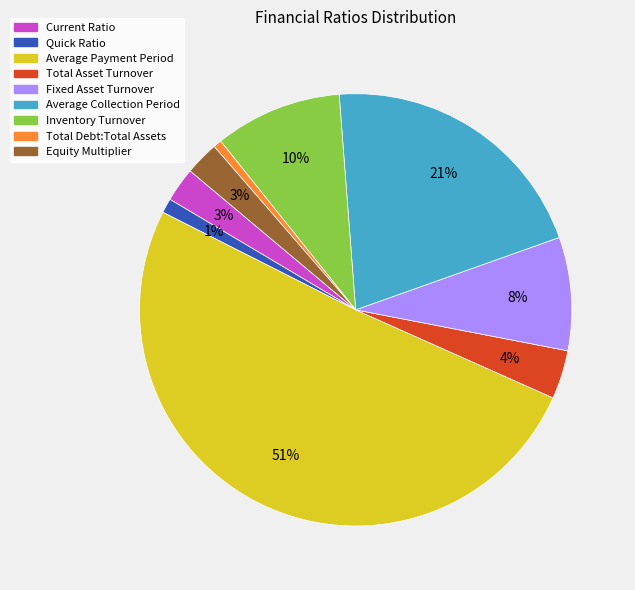

Which slice is the largest?

Average Payment Period